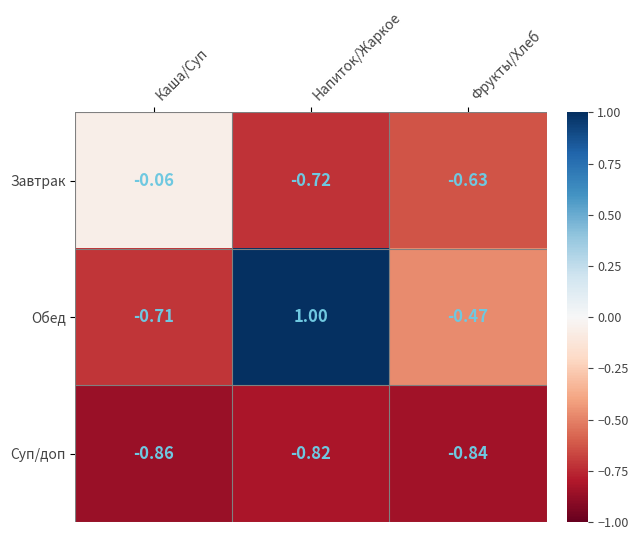

At which label is Обед closest to 0?

Фрукты/Хлеб